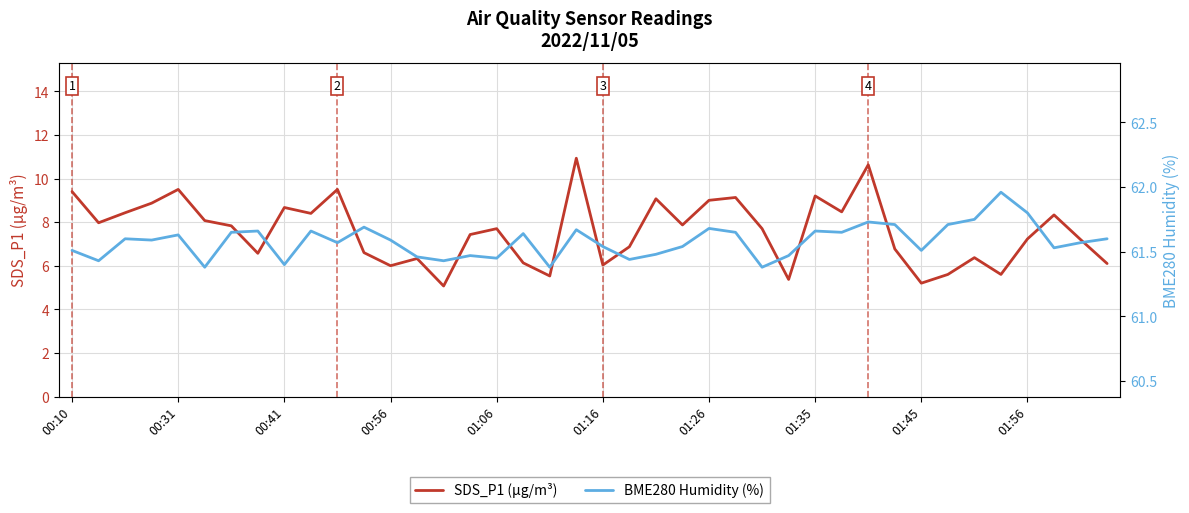

Is the value of BME280 Humidity (%) at 32 greater than the value of SDS_P1 (µg/m³) at 38?

Yes